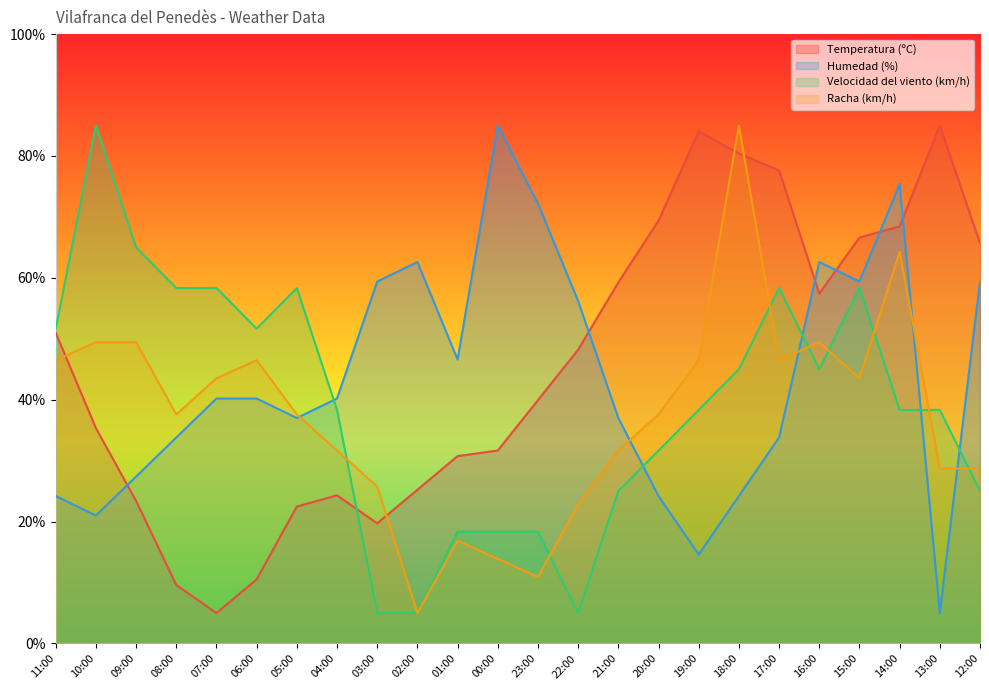

What is the difference between the highest and lowest values at 23:00?

61.3